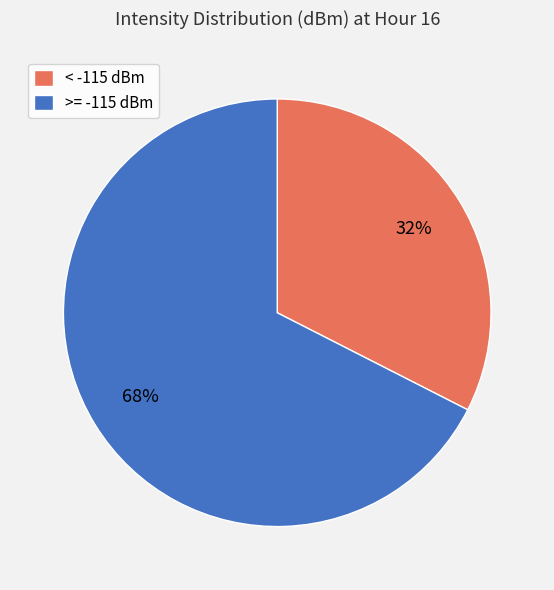

Is the sum of >= -115 dBm and < -115 dBm greater than half?

Yes